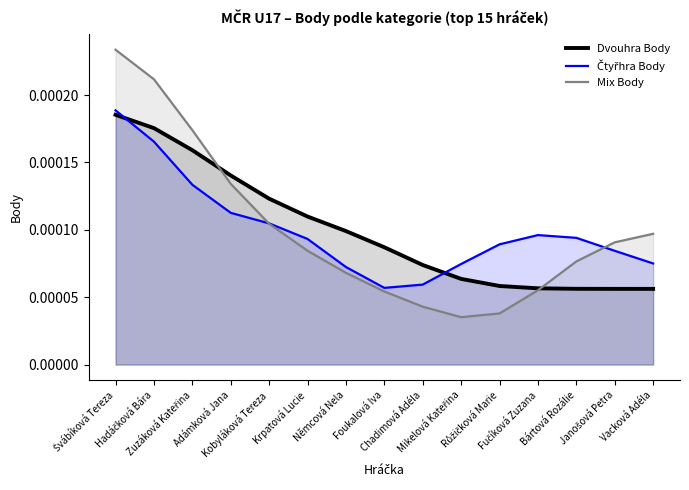

What are all the series names shown in the legend?

Dvouhra Body, Čtyřhra Body, Mix Body